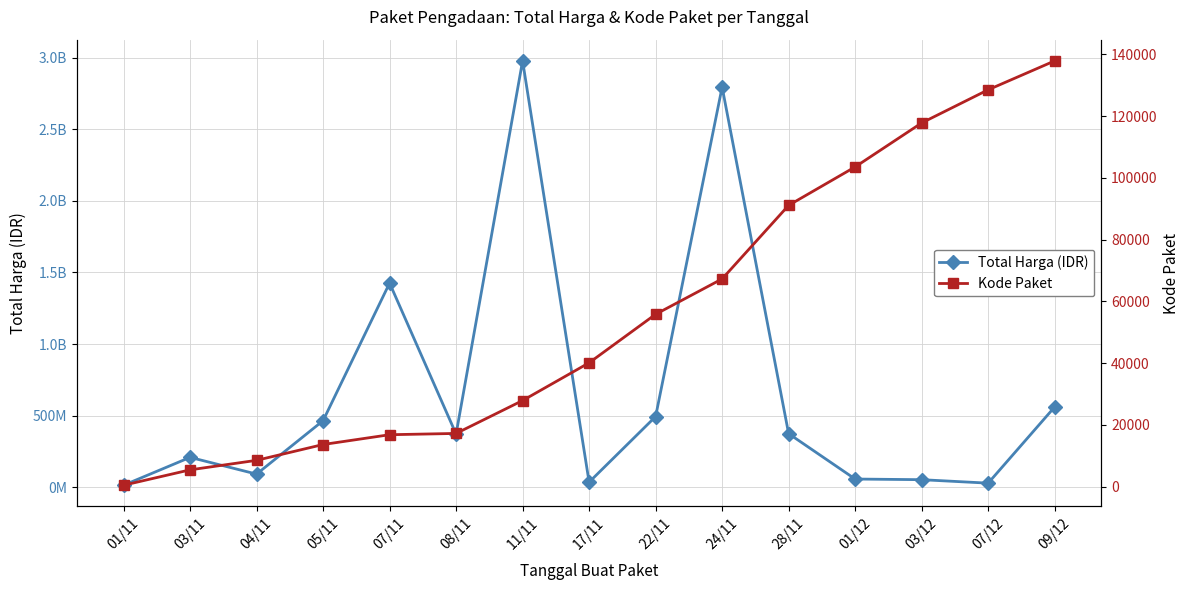

Which series has the widest spread of values?

Total Harga (IDR)